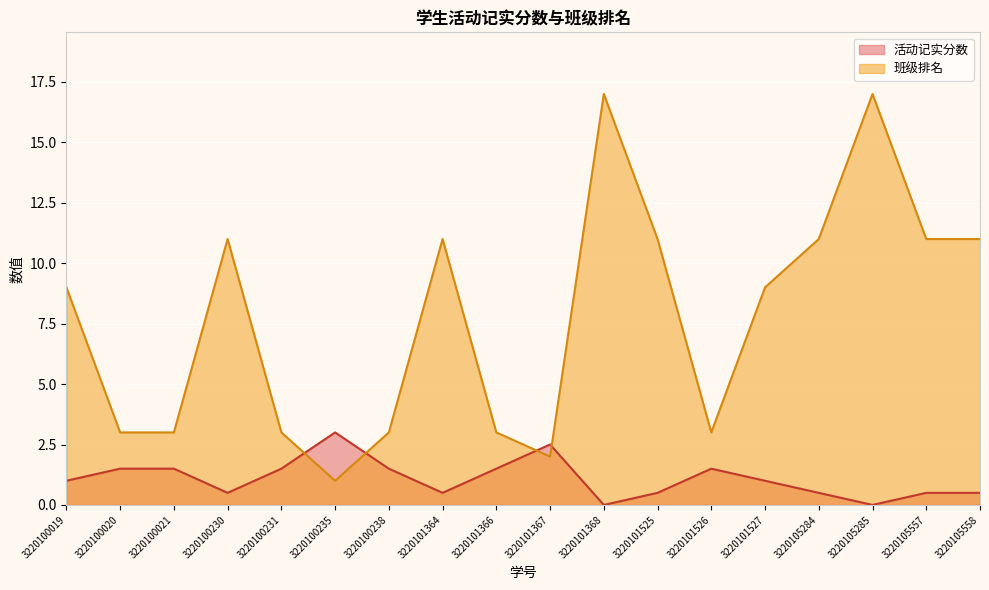

Where does the 班级排名 series first go above 9?

3220100230